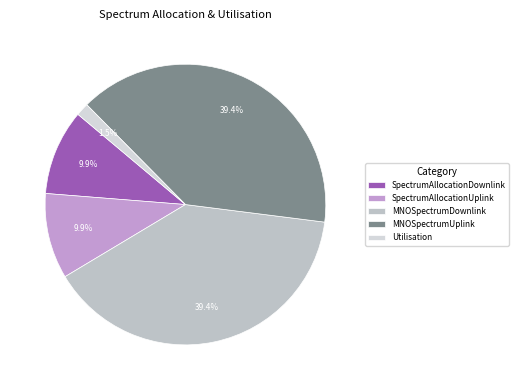

What percentage is the MNOSpectrumUplink slice, to the nearest percent?

39%